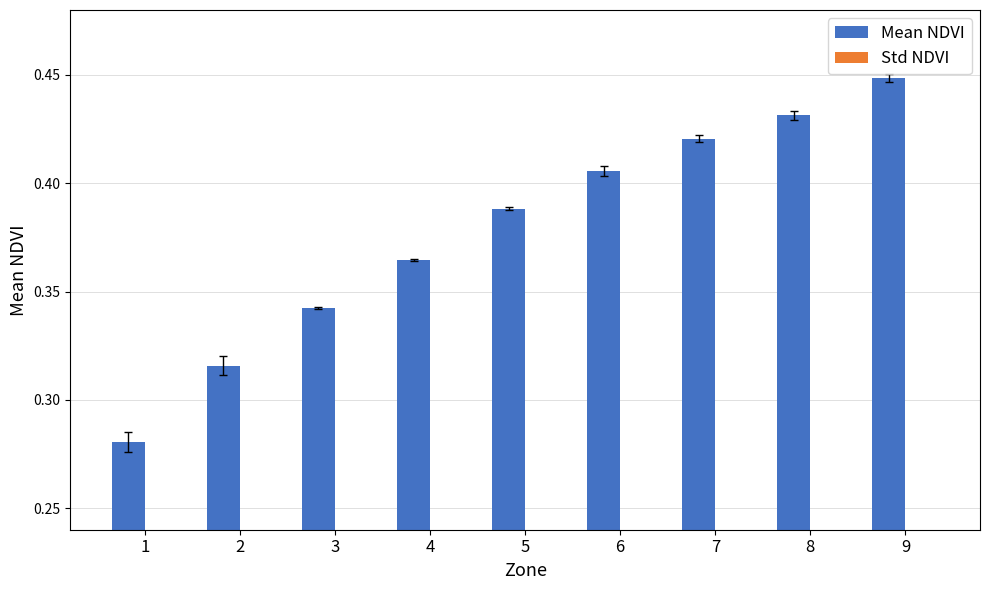

How many bars are there in total?

18